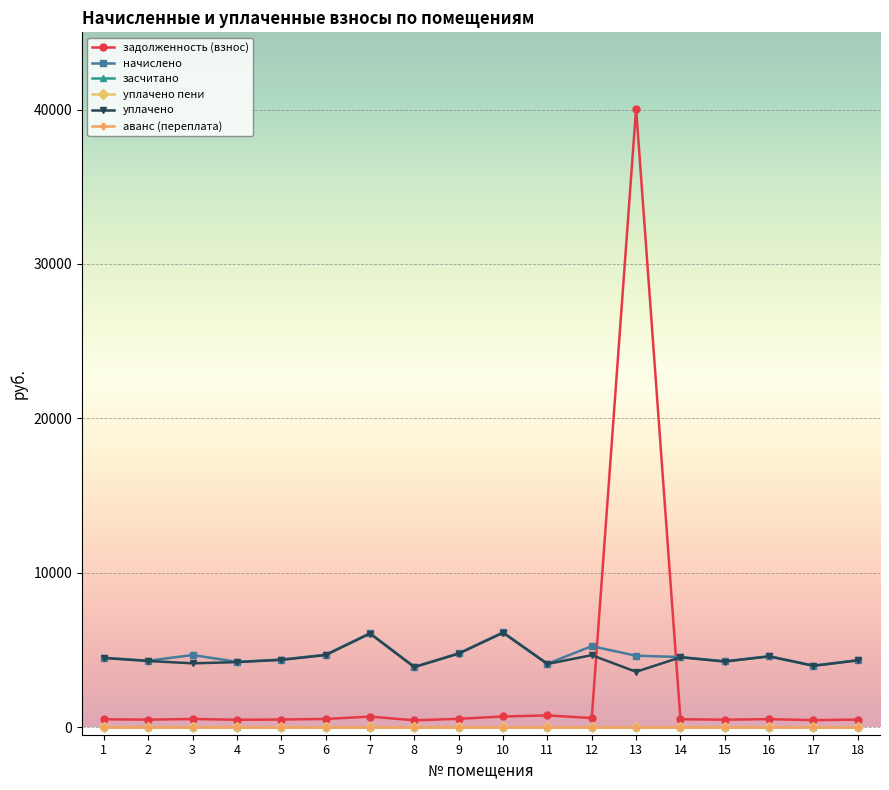

At which category is the sum across all series the highest?

13